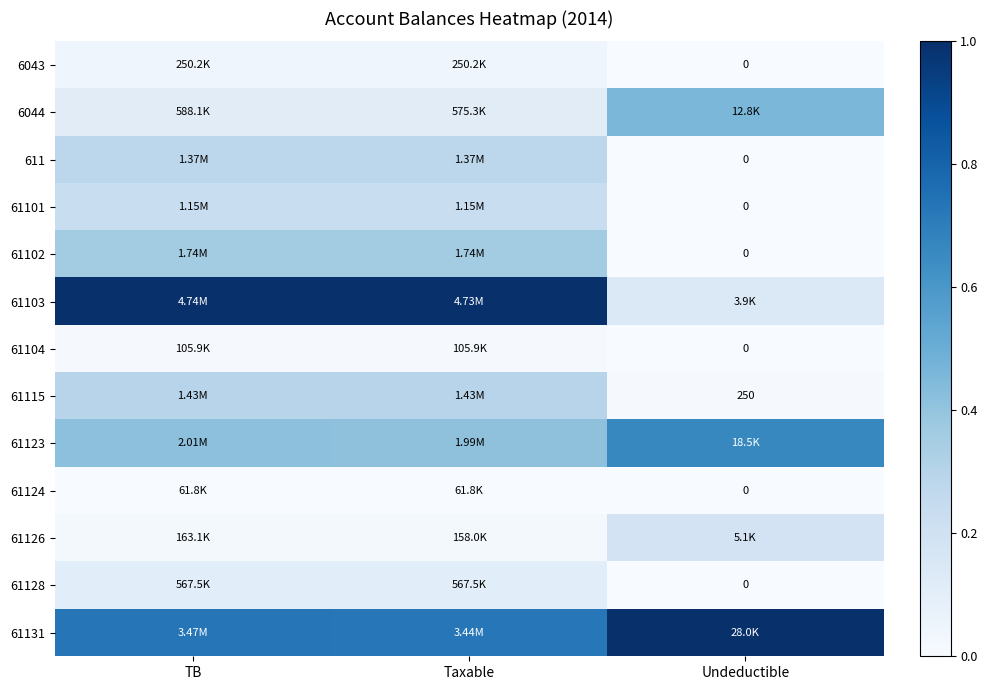

At which label does 61128 reach its minimum?

Undeductible